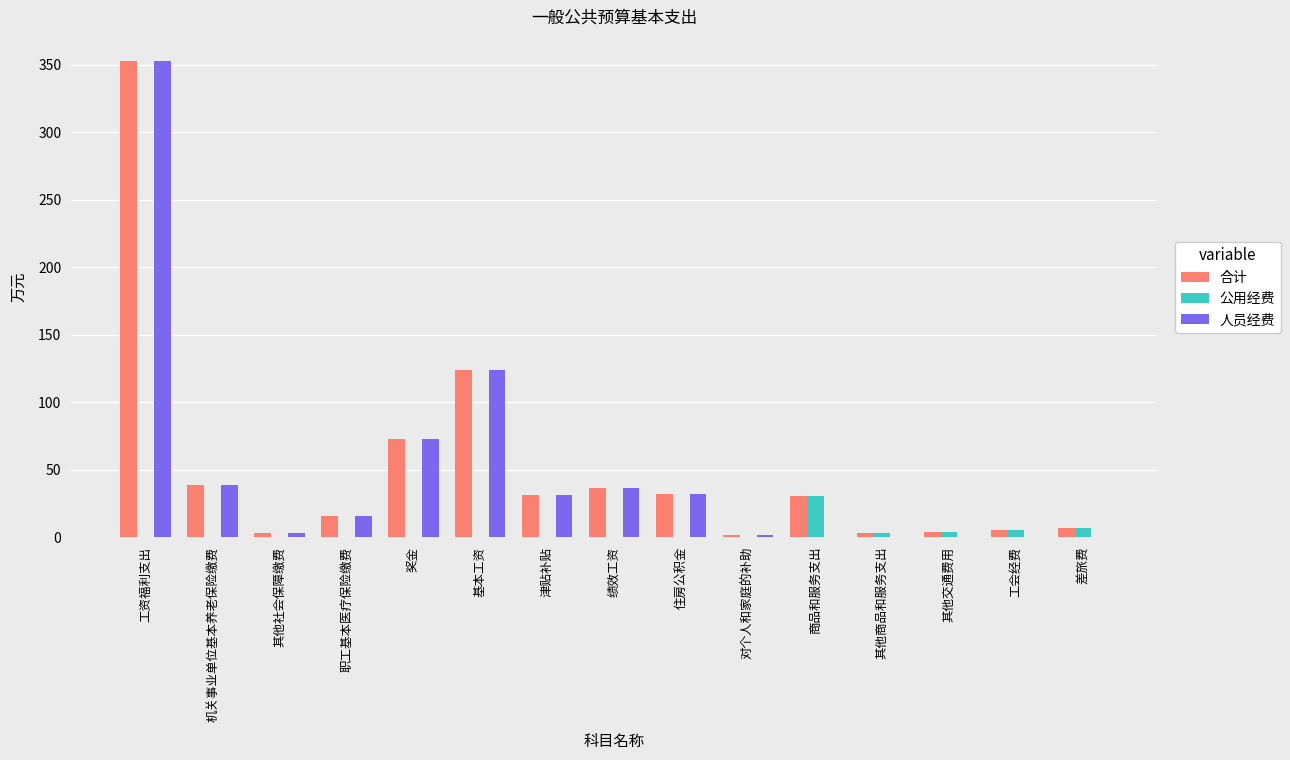

What is the maximum value shown in the chart?

353.2